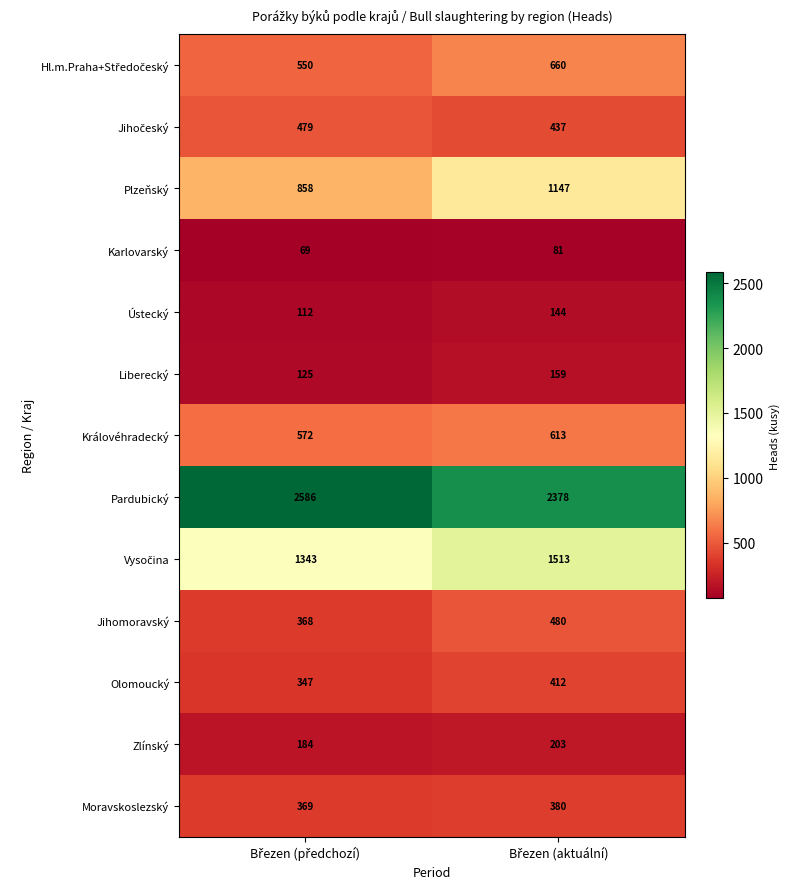

What is the difference between the maximum and minimum values in the Liberecký series?

34